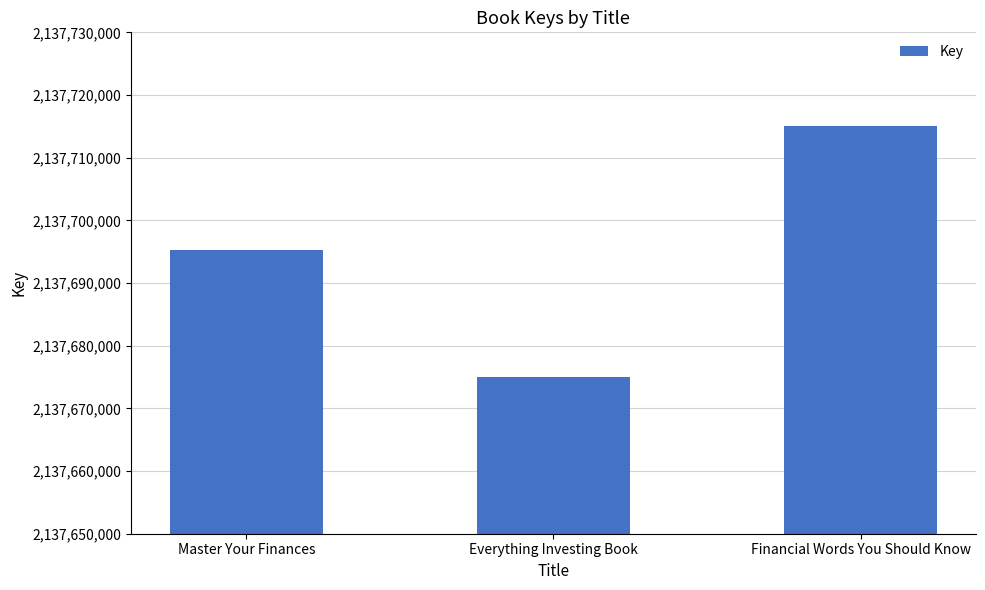

Reading left to right, extract all data points from this chart.

Master Your Finances=2137695342	Everything Investing Book=2137674970	Financial Words You Should Know=2137715057